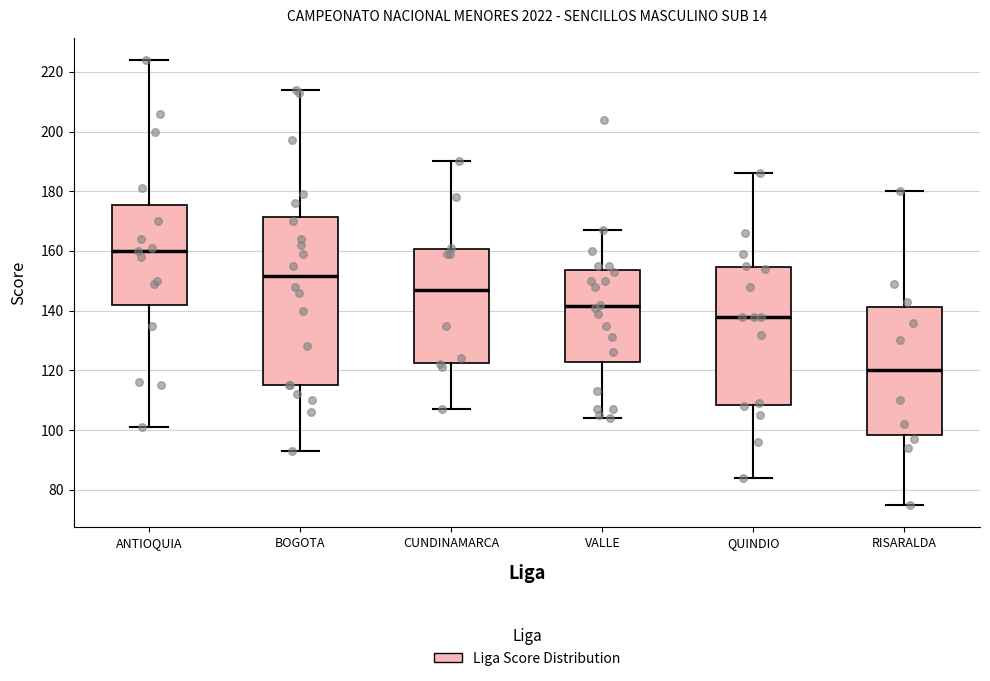

Reading left to right, transcribe this box plot: for each box, give where its median line is, the range the box spans, and where its two whiskers end, as read against the y-axis. The values are not printed on the chart, so give them approximately, as read against the axis.

ANTIOQUIA: median 160, box 142 to 176, whiskers 102 to 224
BOGOTA: median 152, box 116 to 172, whiskers 94 to 214
CUNDINAMARCA: median 148, box 122 to 160, whiskers 108 to 190
VALLE: median 142, box 122 to 154, whiskers 104 to 168
QUINDIO: median 138, box 108 to 154, whiskers 84 to 186
RISARALDA: median 120, box 98 to 142, whiskers 76 to 180